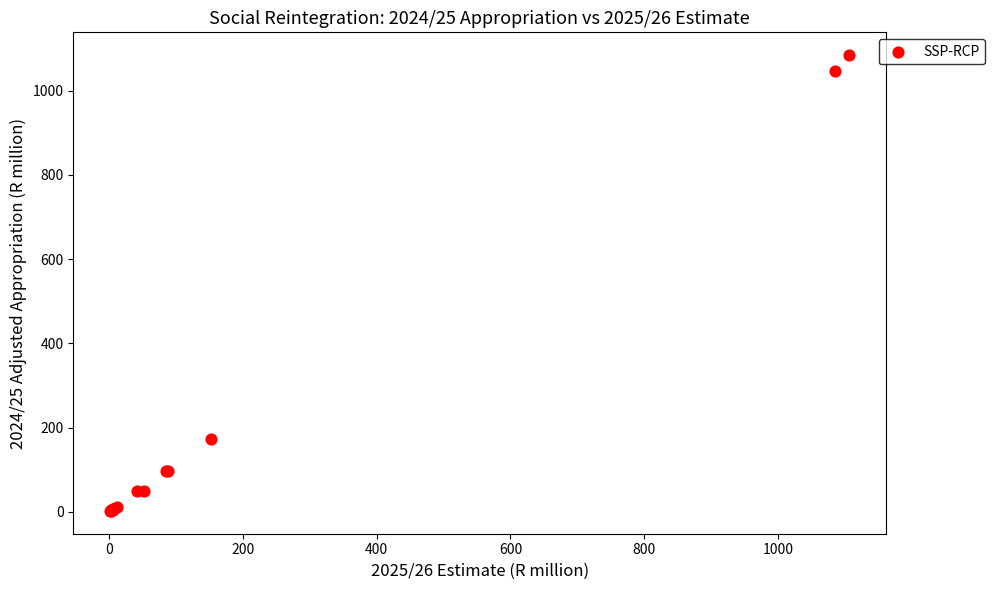

What Y value in the scatter plot is closest to 543?

172.6